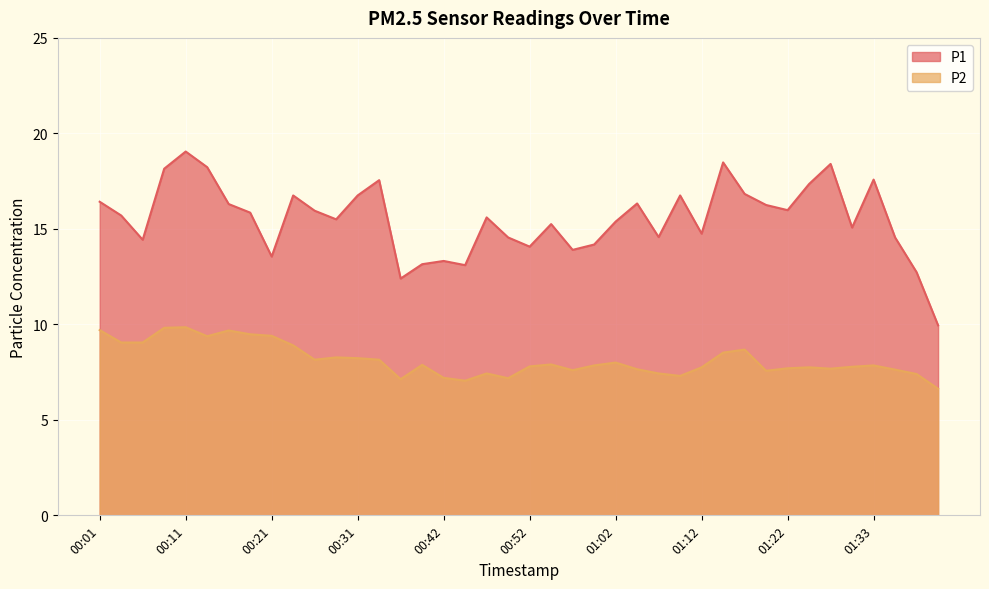

At which label does P2 reach its peak?

00:11